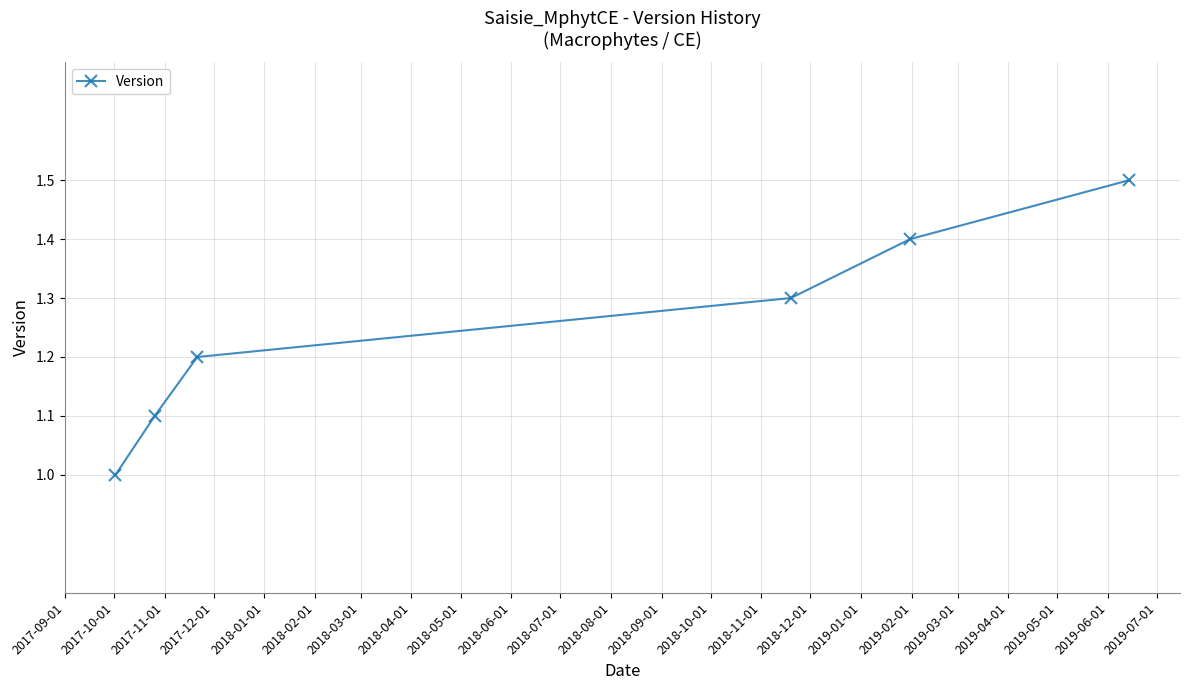

Reading right to left, extract all data points from this chart.

1.5	1.4	1.3	1.2	1.1	1.0